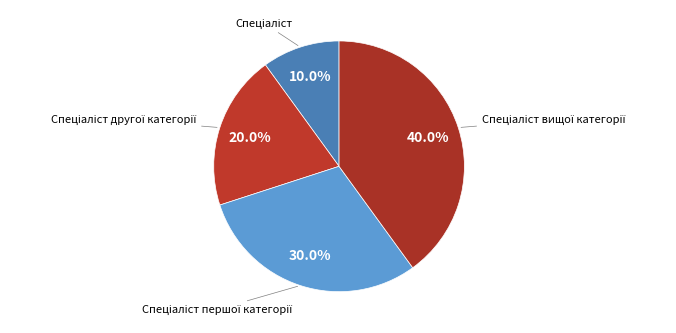

Does any single category account for the majority?

No